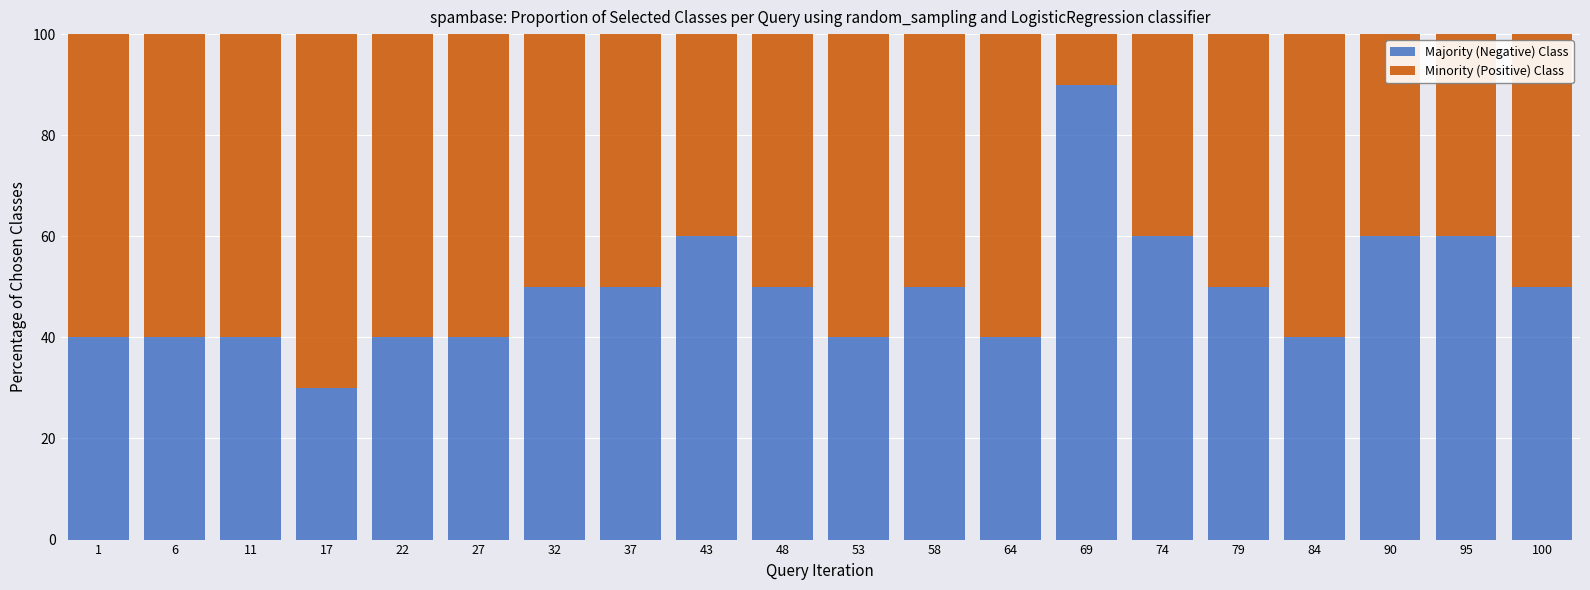

True or false: Majority (Negative) Class has a value of 60 at 90.

True